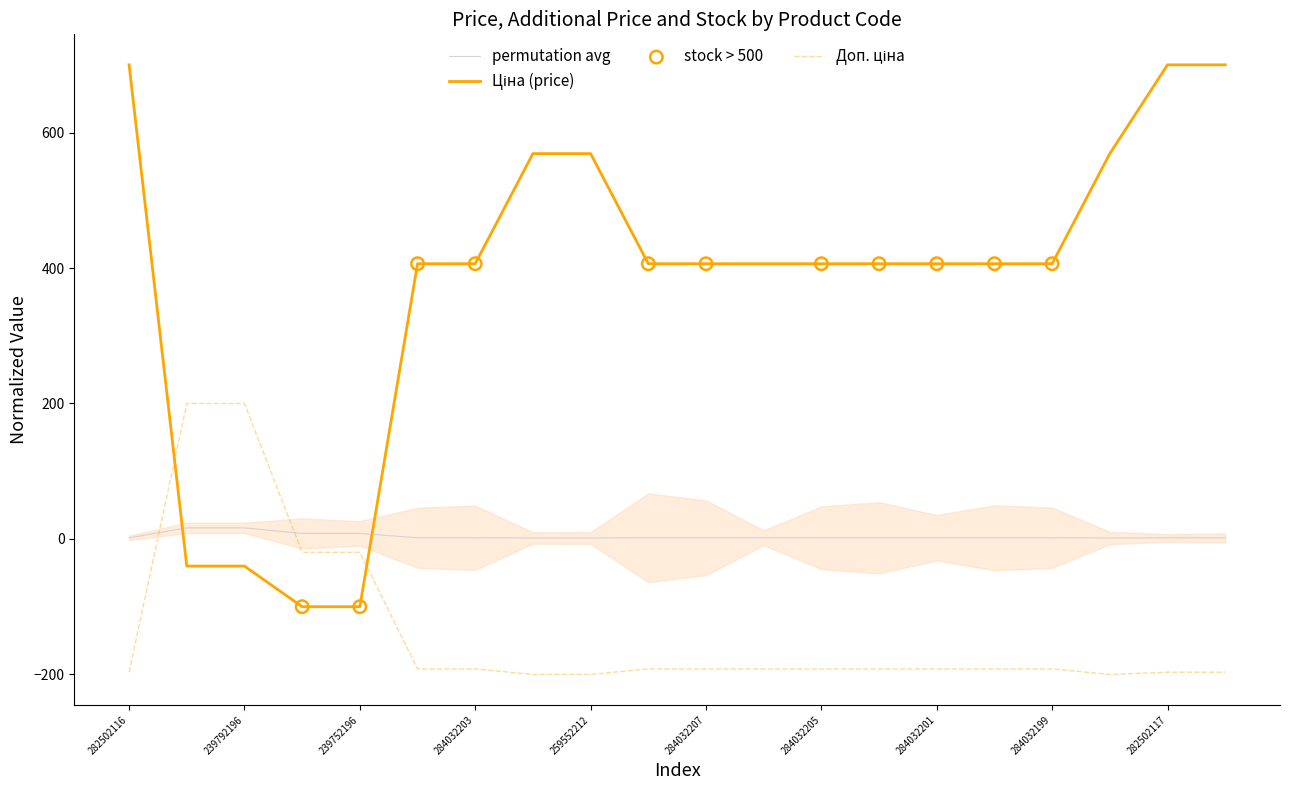

Which series has the largest total across all categories?

Ціна